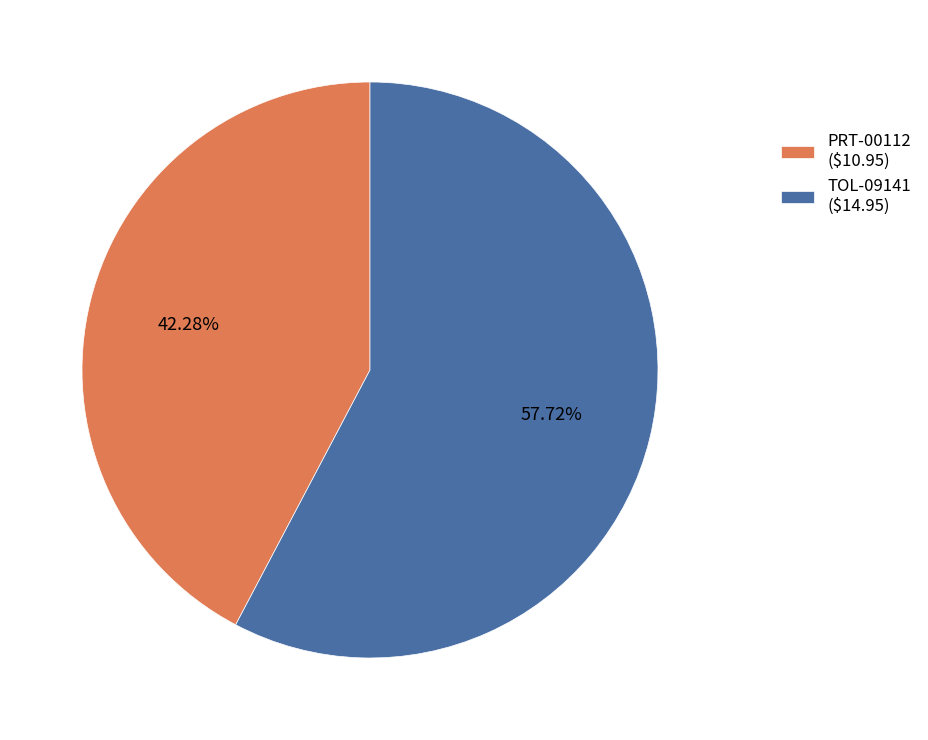

True or false: PRT-00112 accounts for 42% of the total.

True